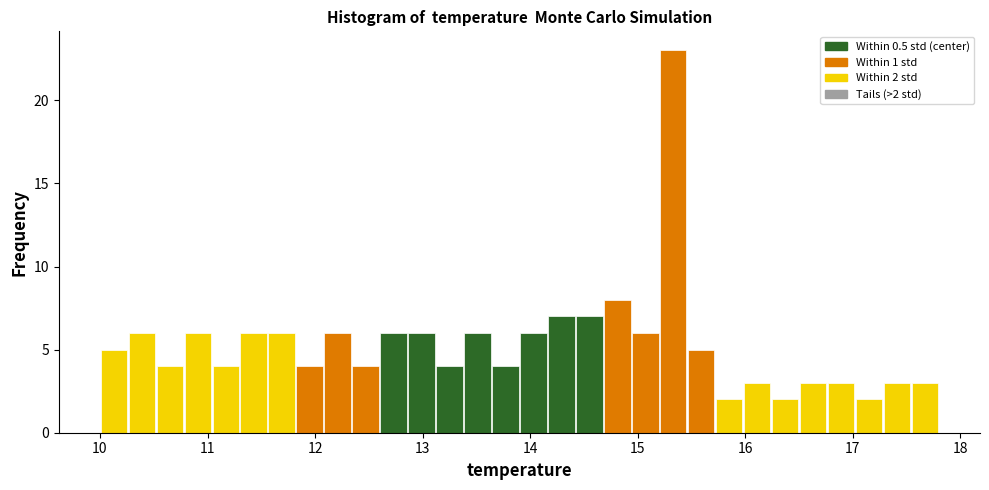

Read against the x-axis, roughly where is the centre of the tallest bar?

15.3